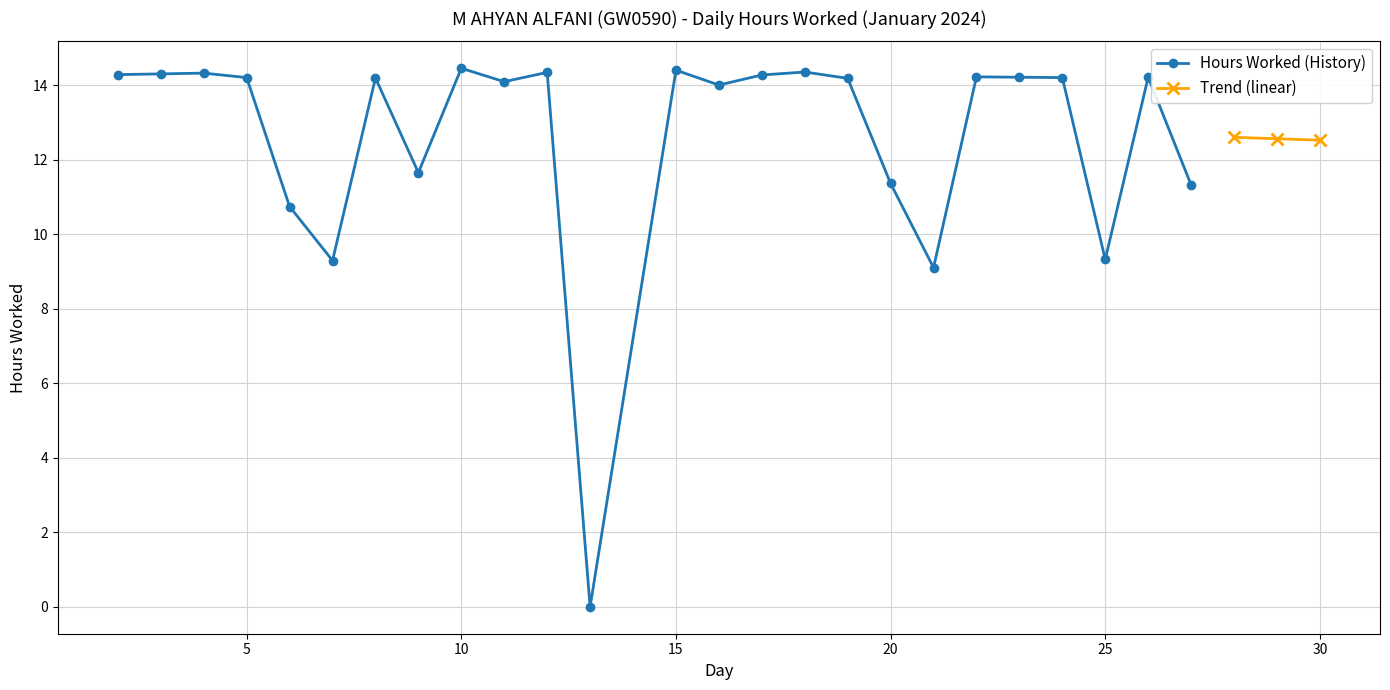

True or false: the data shows 14.3 at 2.

True